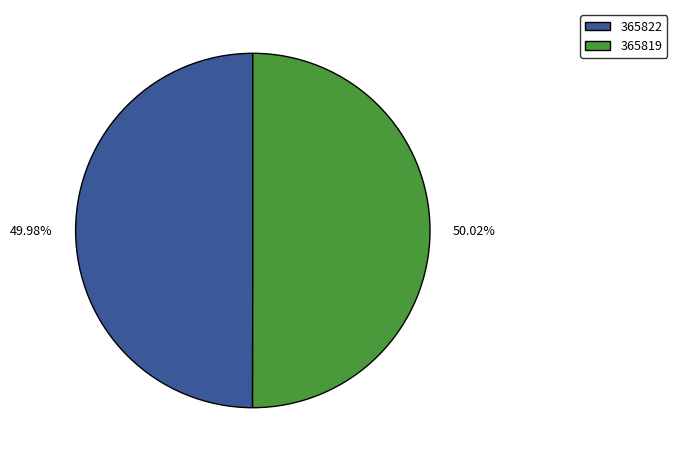

Is there any slice that represents more than half of the pie?

Yes